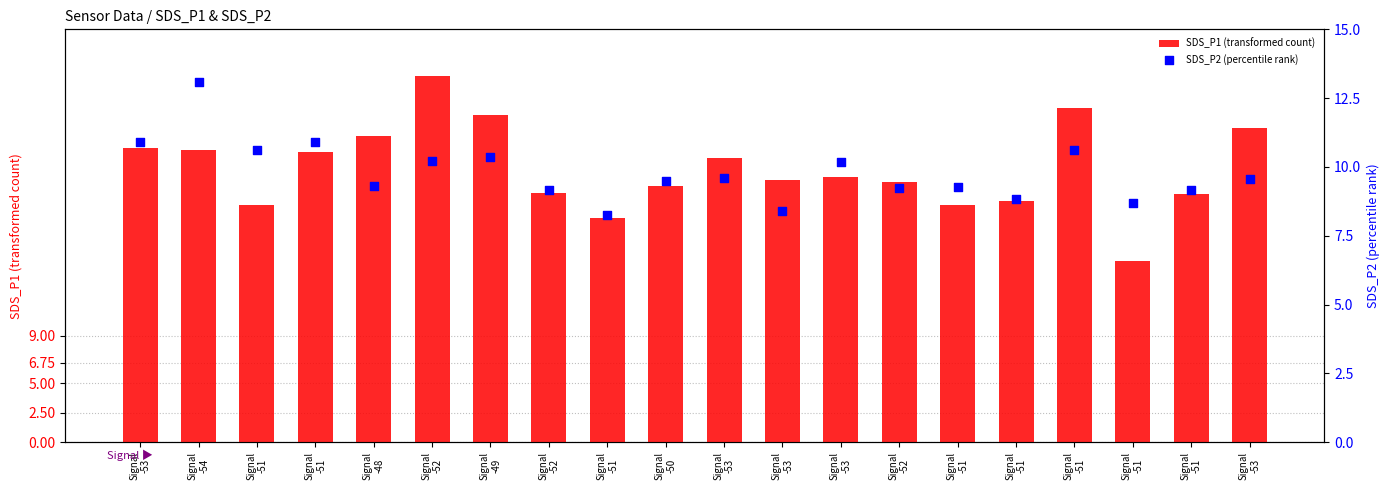

What are all the series names shown in the legend?

SDS_P1 (transformed count), SDS_P2 (percentile rank)